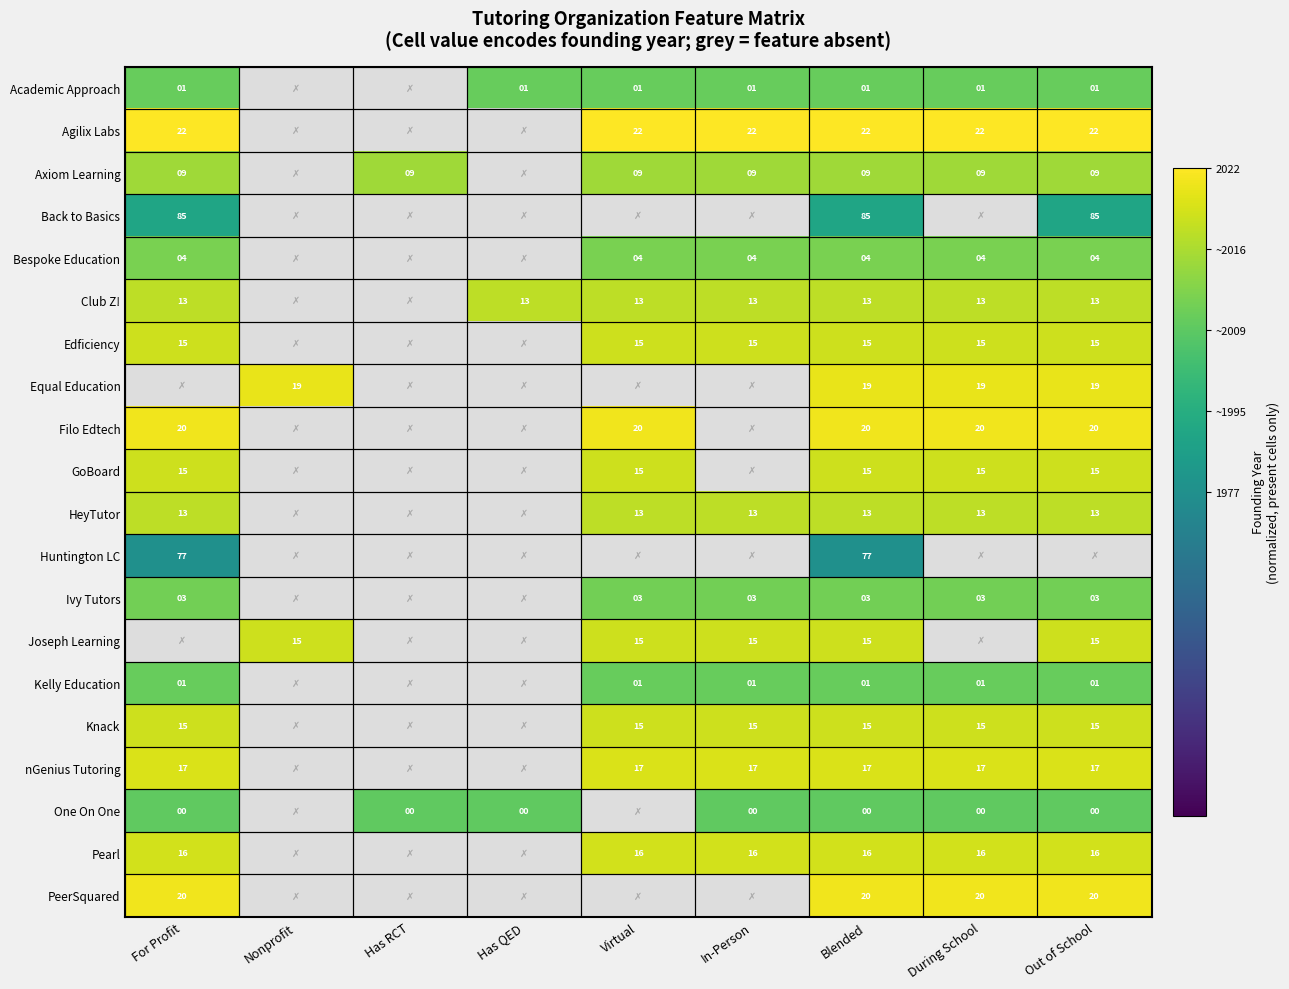

Count the number of data series in this chart.

20